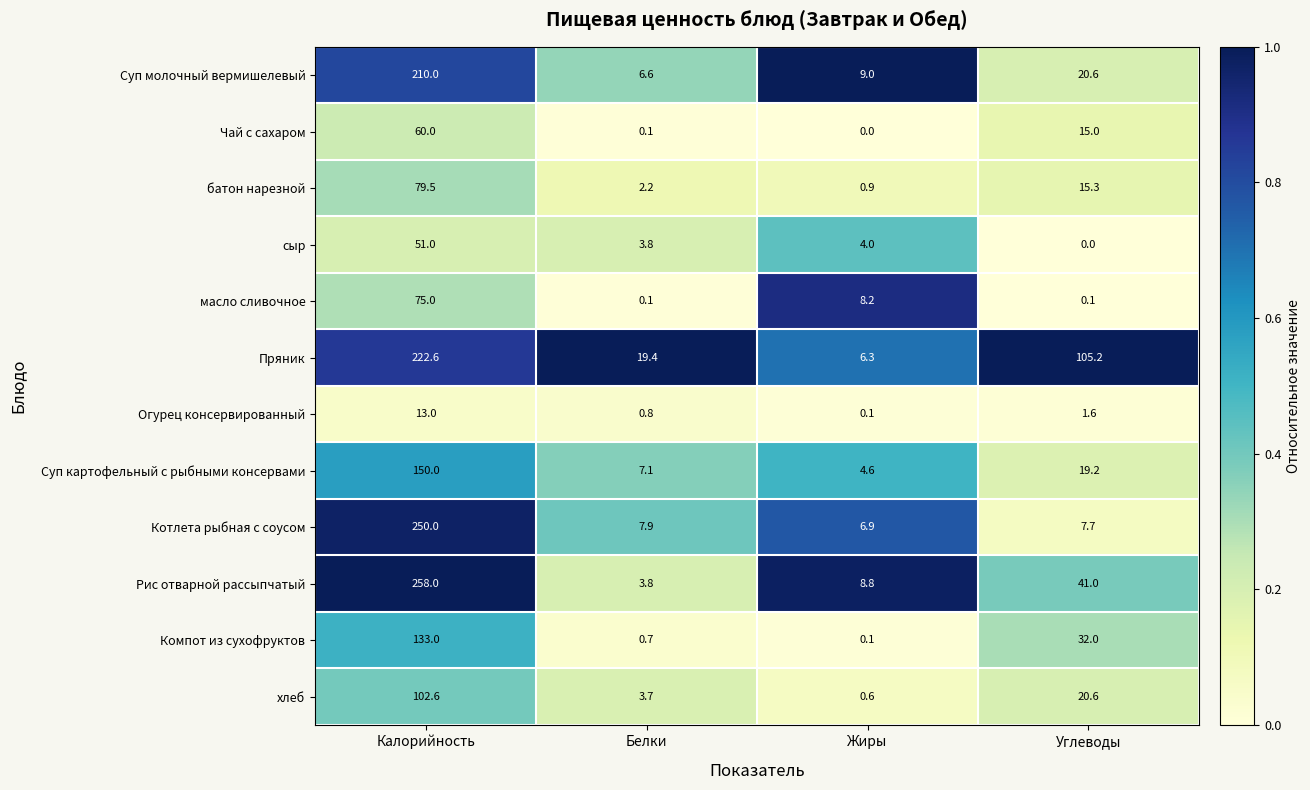

What value does the Суп картофельный с рыбными консервами series have at Углеводы?

19.2